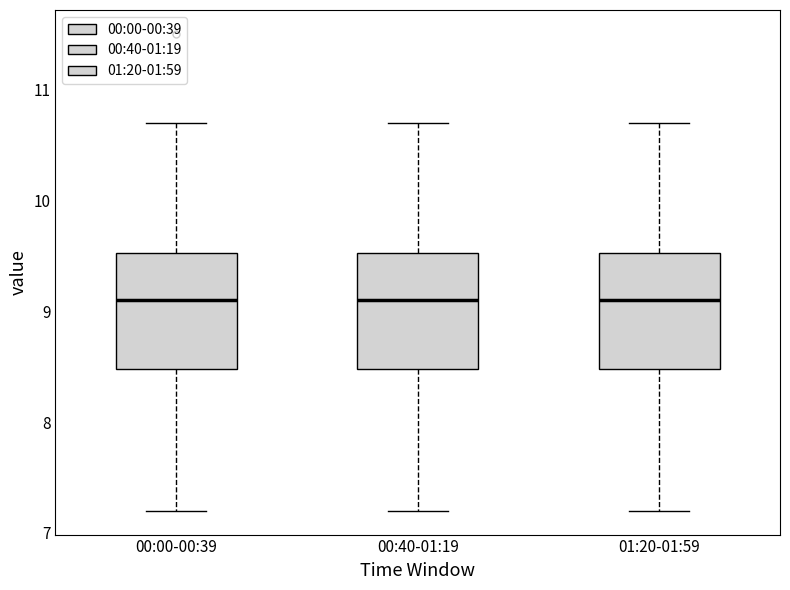

Where is the lower edge of the box for 00:40-01:19 on the y-axis? The values are not printed on the chart, so give them approximately, as read against the axis.

8.5